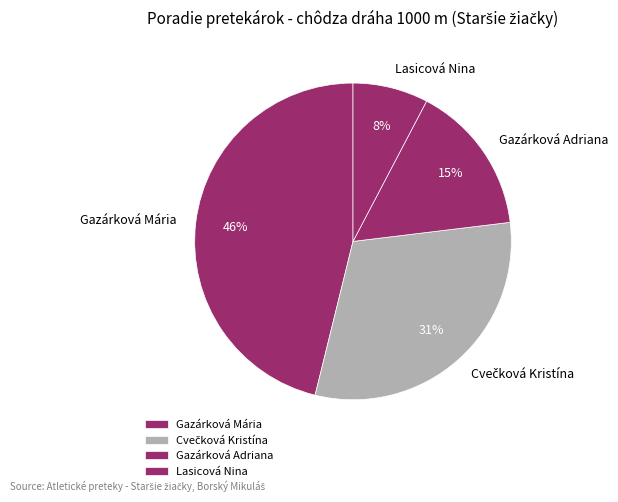

Is the sum of Gazárková Mária and Gazárková Adriana greater than half?

Yes